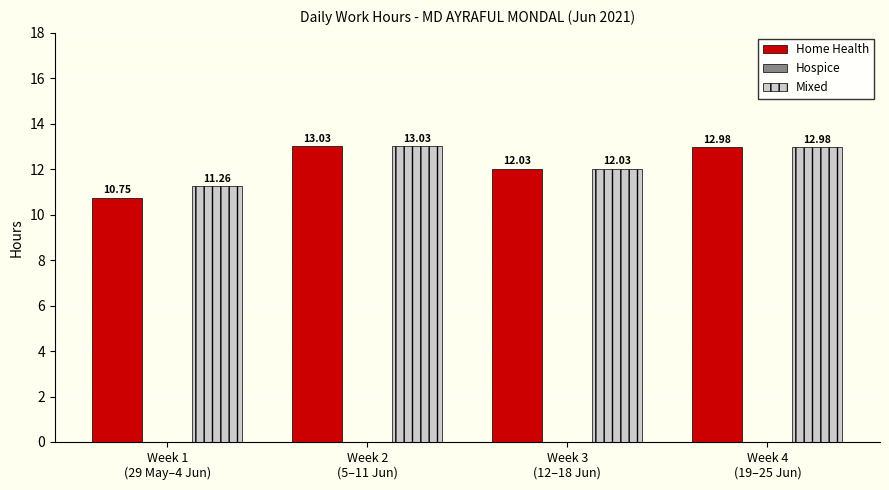

Between Week 1
(29 May–4 Jun) and Week 4
(19–25 Jun), which series saw the biggest shift?

Home Health